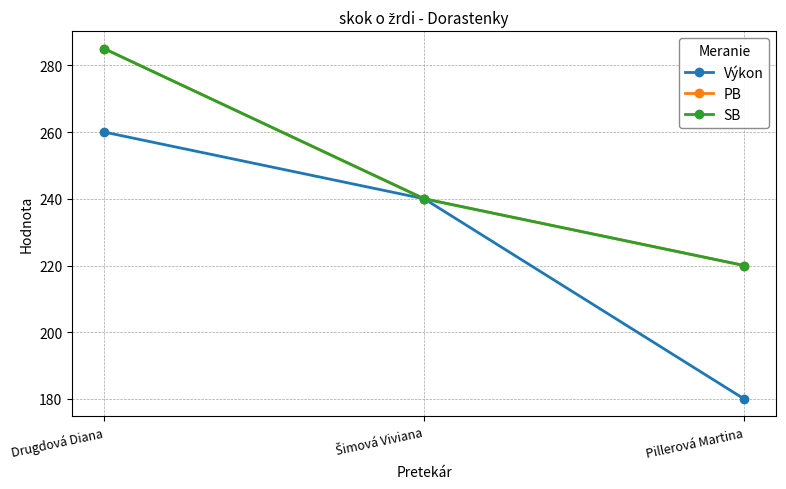

Reading right to left, what are all the values shown in this chart?

Výkon: 180	240	260
PB: 220	240	285
SB: 220	240	285